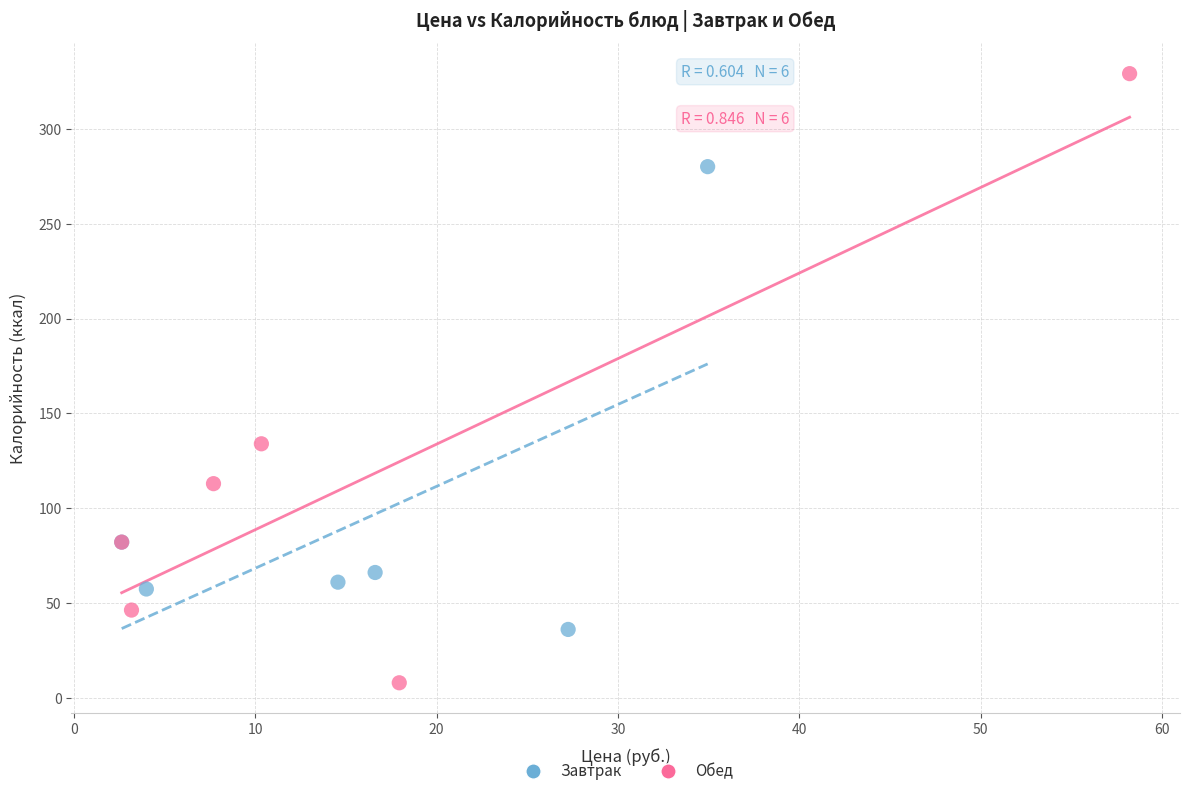

Which series contains the highest Y value?

Обед